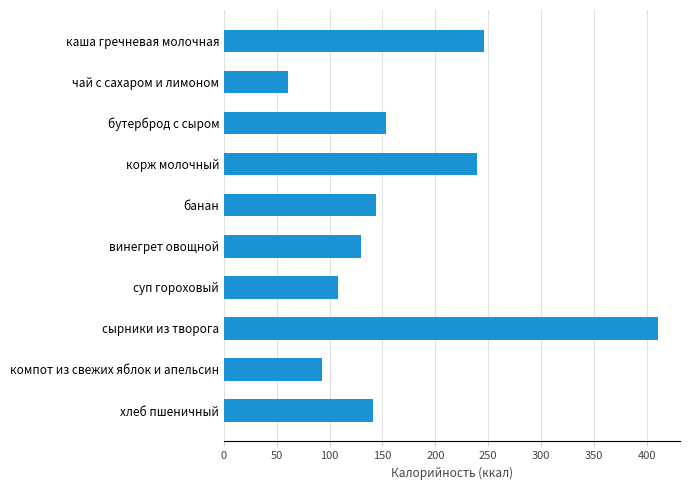

Reading top to bottom, extract all data points from this chart.

246	61	153	239	144	130	108	411	93	141